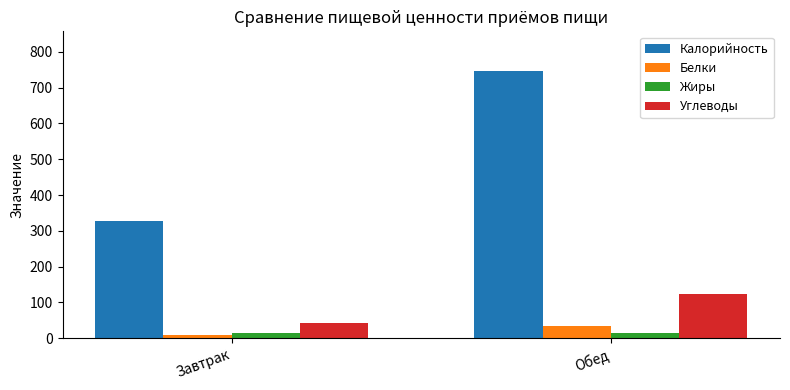

What are all the series names shown in the legend?

Калорийность, Белки, Жиры, Углеводы